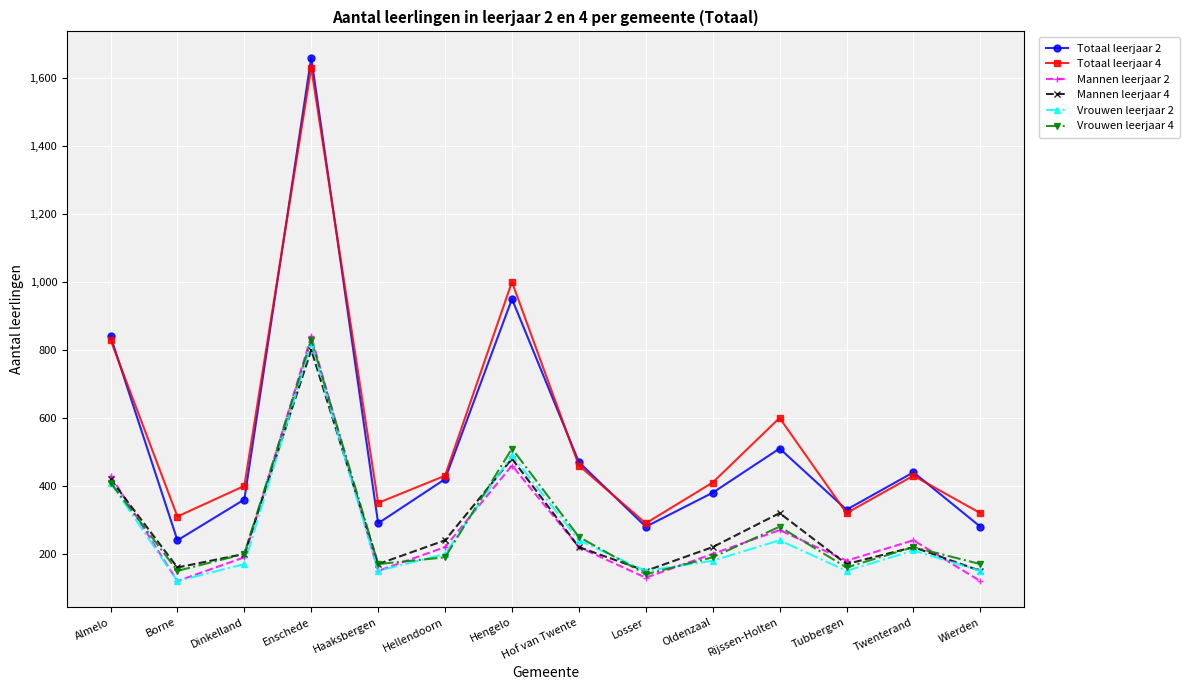

What is the label of the 8th point from the left?

Hof van Twente